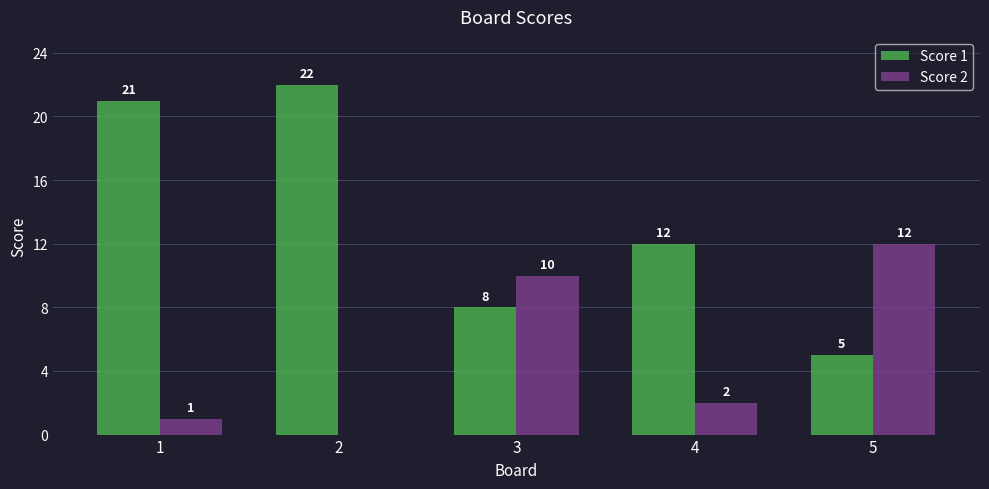

Between 3 and 5, which series saw the biggest shift?

Score 1